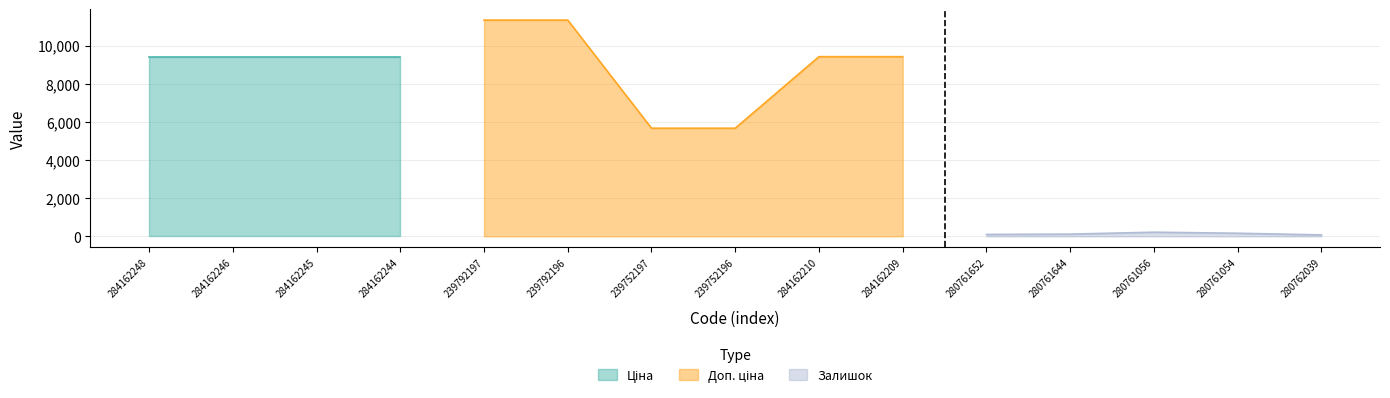

True or false: Ціна has more than 2 points higher than both neighbors.

False